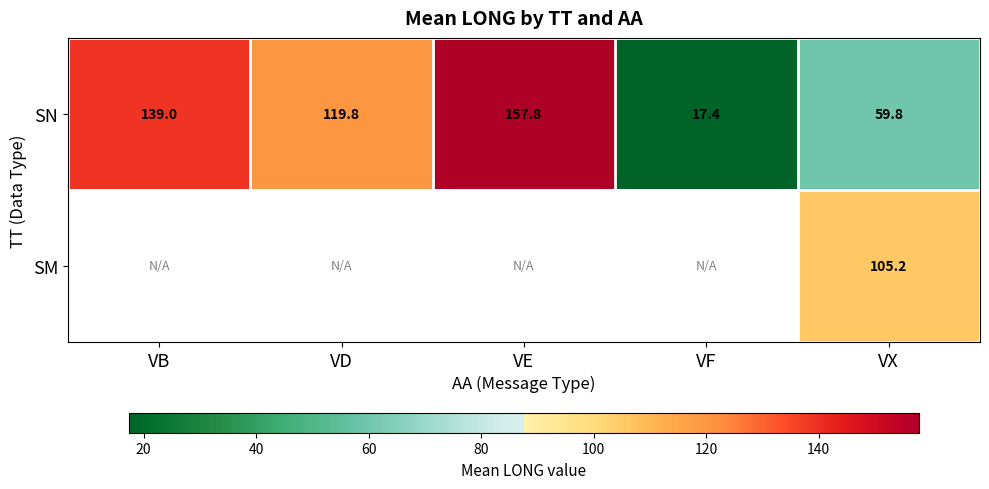

What is the spread (max minus min) of values at VX?

45.4